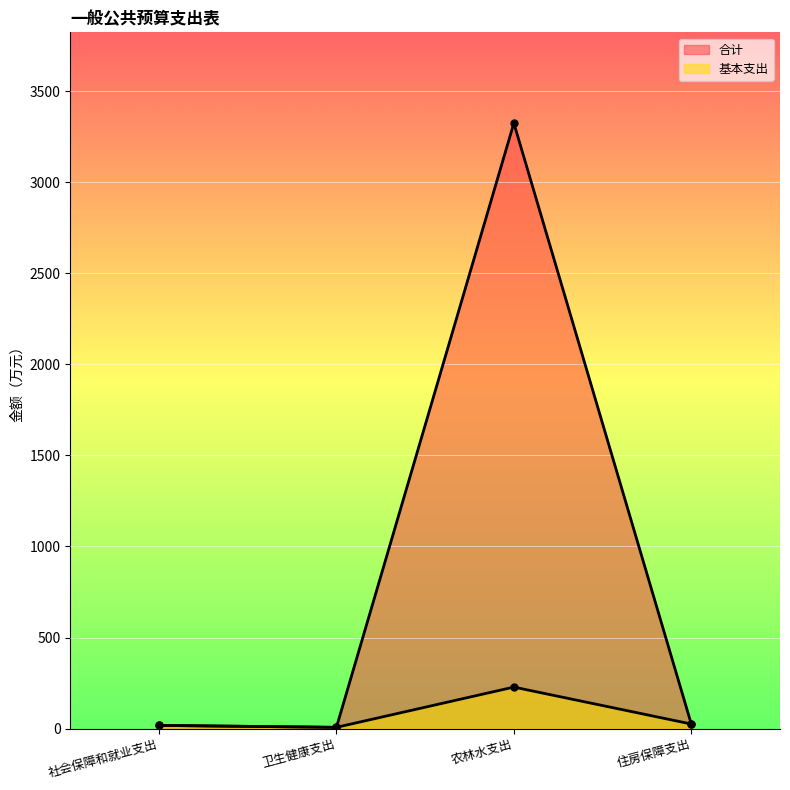

Reading left to right, transcribe all the data shown in this chart.

合计: 17.6	6.9	3323.9	25.2
基本支出: 17.6	6.9	227.9	25.2